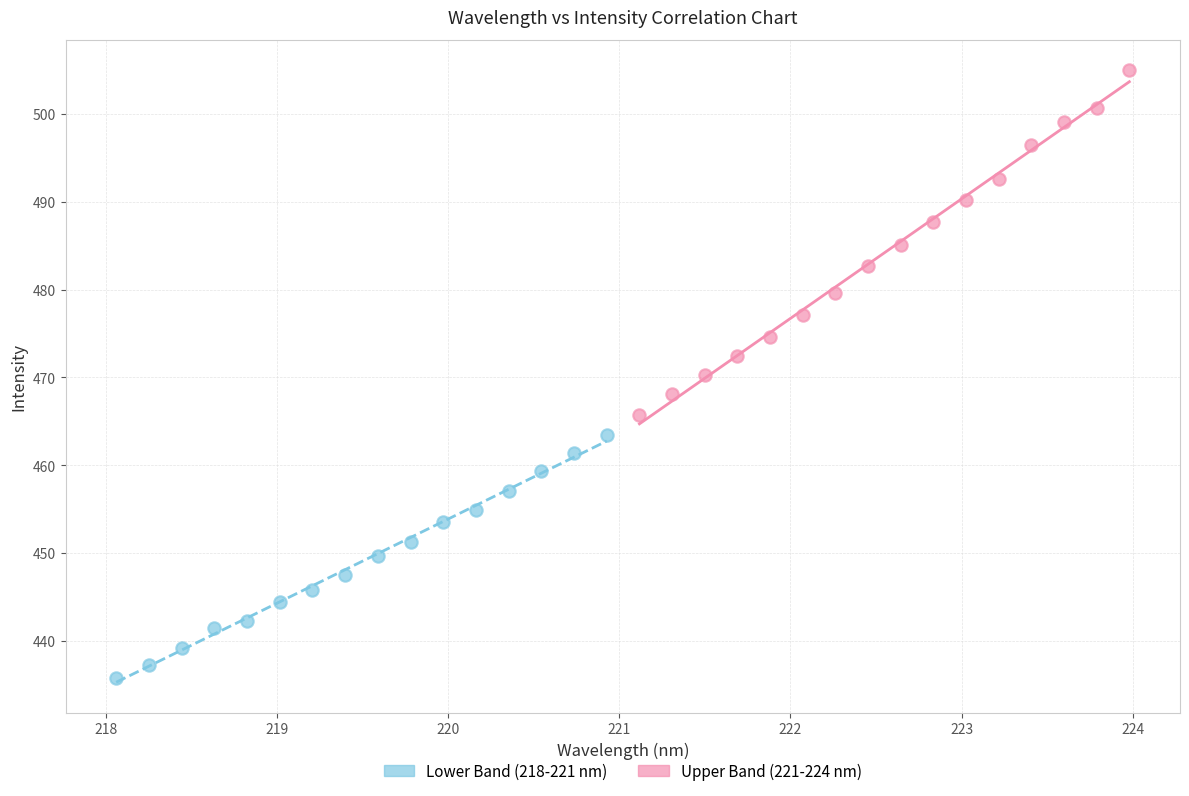

Which series has the widest spread of Y values?

Upper Band (221-224 nm)